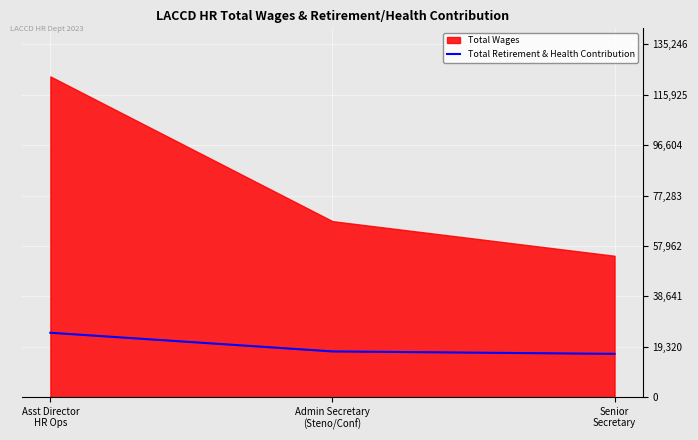

What is the lowest value of the Total Retirement & Health Contribution series?

16572